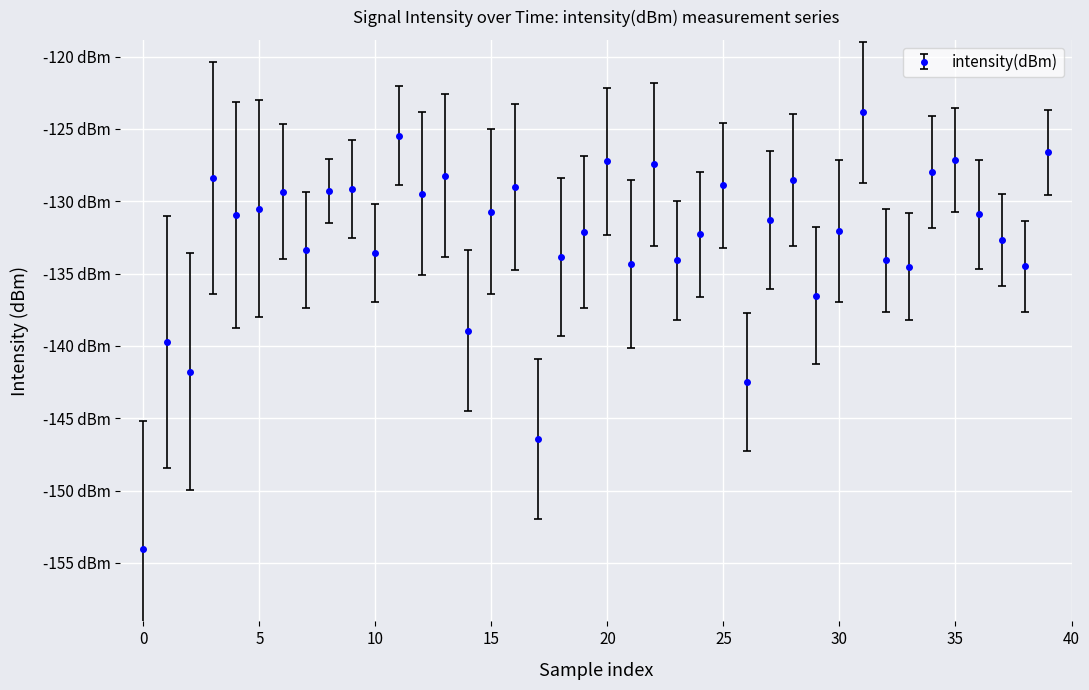

How many values are below -130?

24